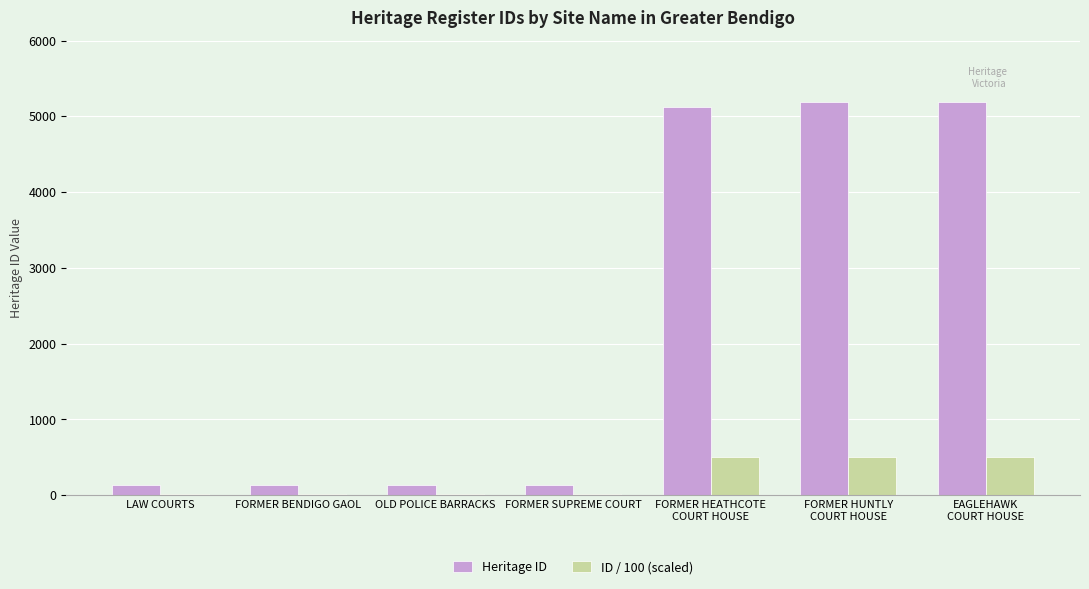

Is it true that Heritage ID equals 6893 at FORMER HUNTLY
COURT HOUSE?

False